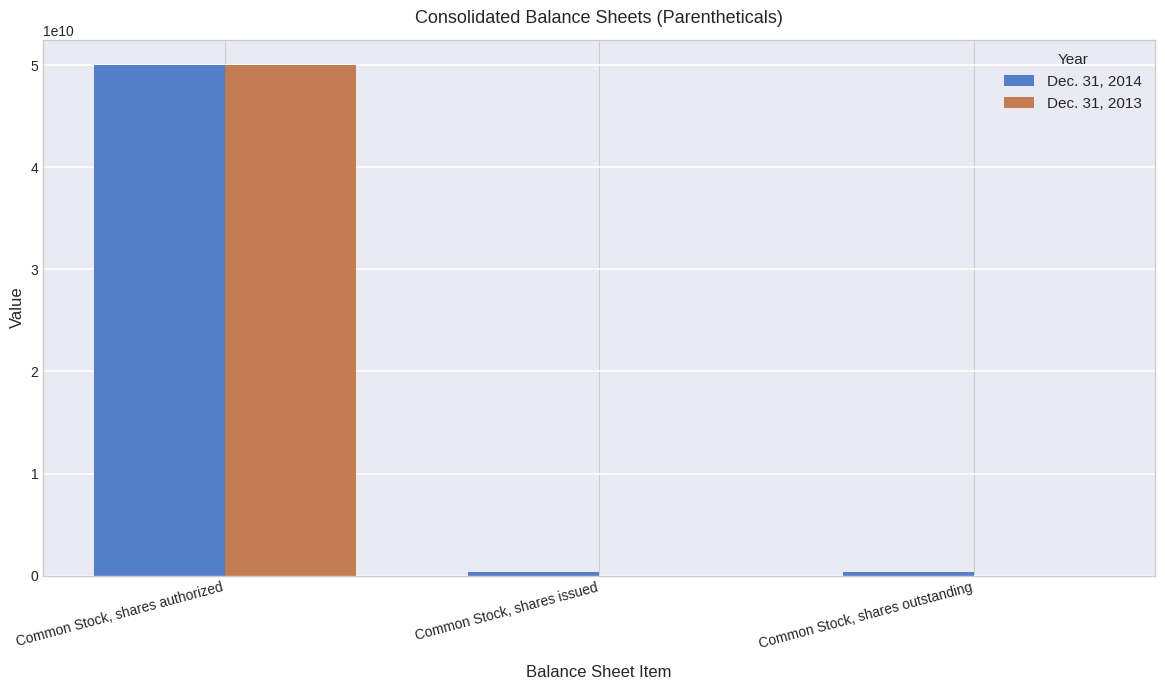

Which series has the widest spread of values?

Dec. 31, 2013